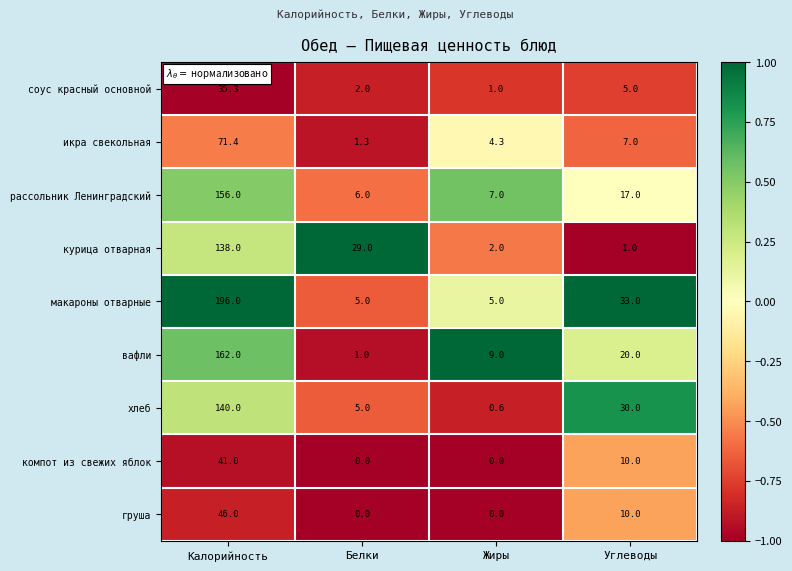

Rank the categories by вафли value from lowest to highest.

Белки, Жиры, Углеводы, Калорийность